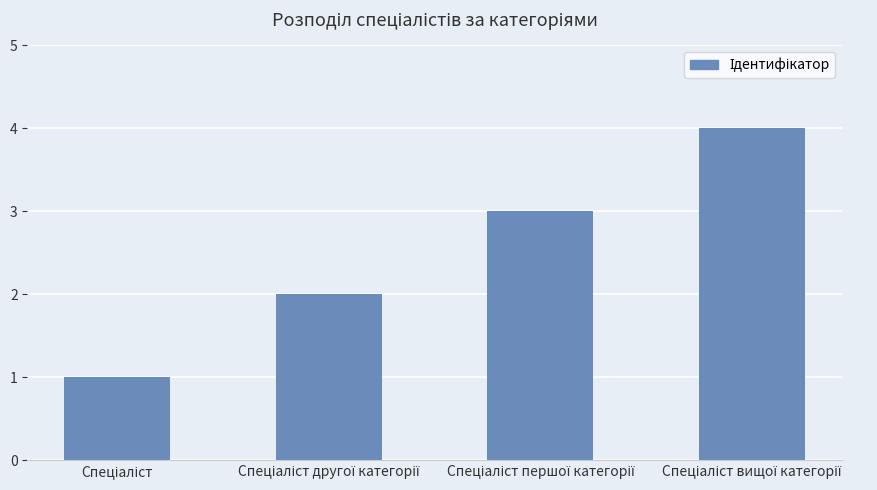

What is the difference between the maximum and minimum values?

3